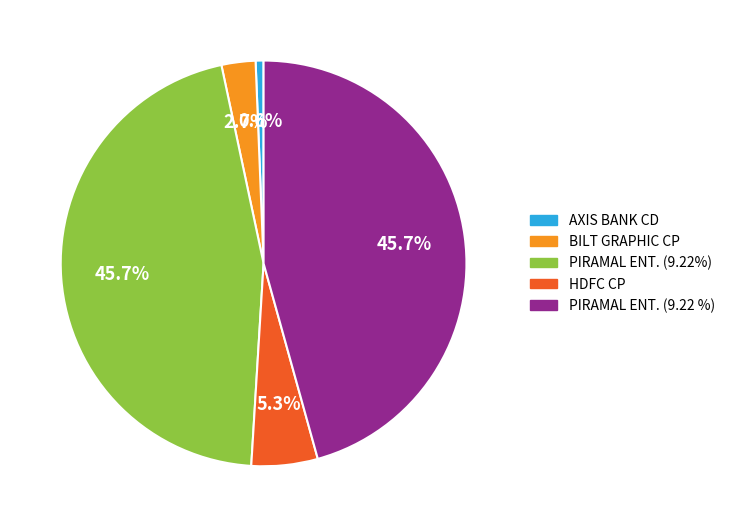

Does any single category account for the majority?

No